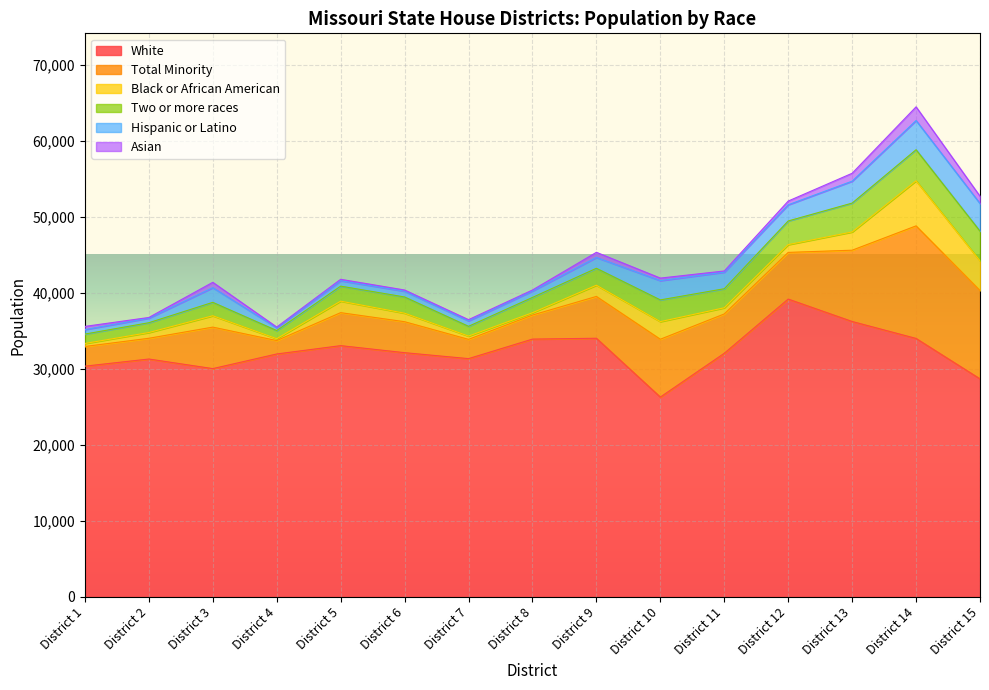

List the series in order of their peak value, lowest first.

Asian, Hispanic or Latino, Two or more races, Black or African American, Total Minority, White